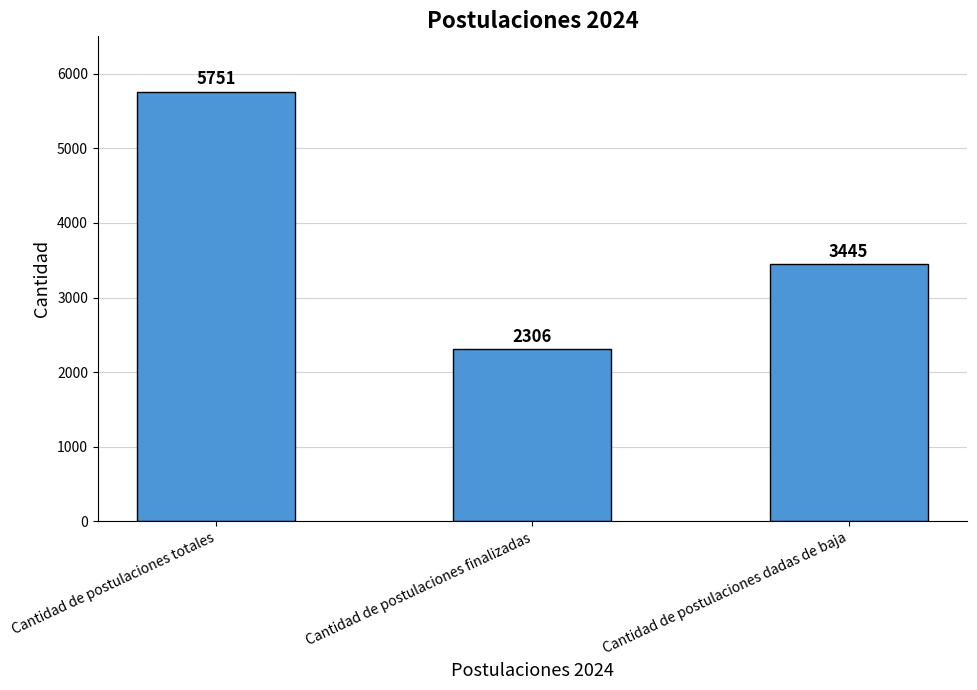

How many values are between 2306 and 5751?

3